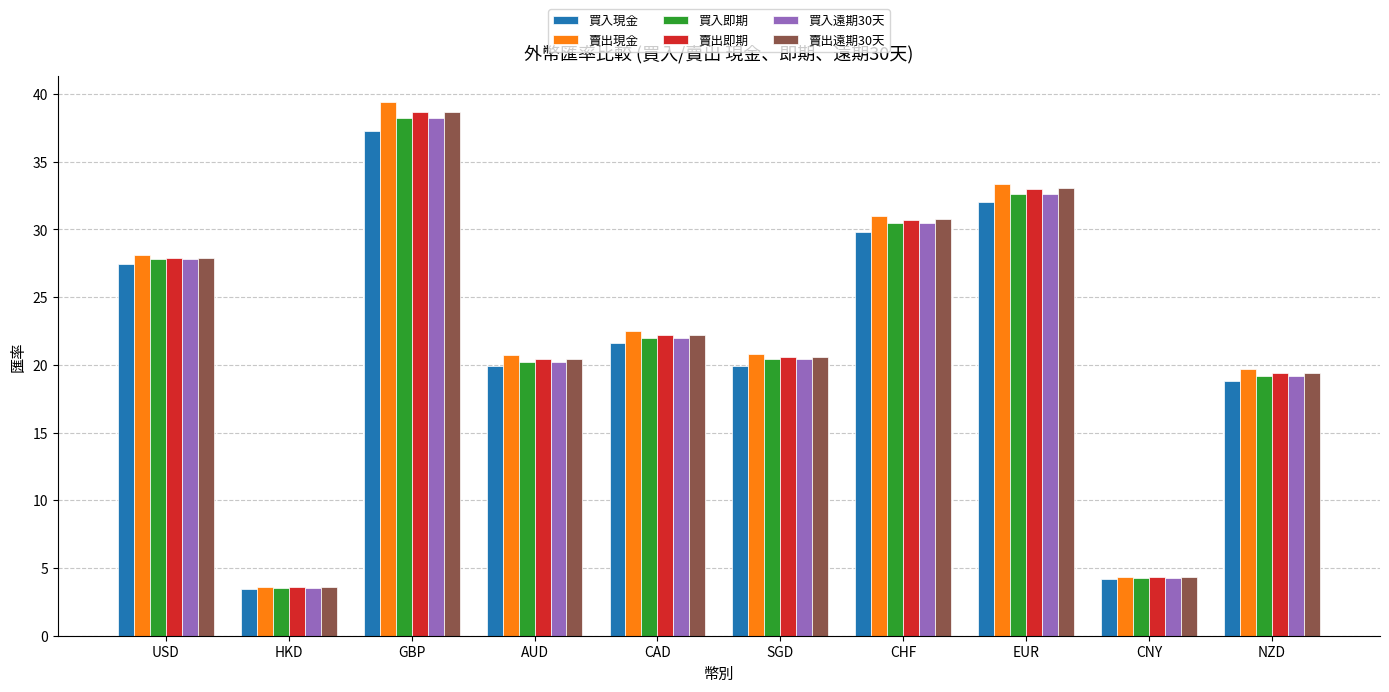

Which series has the largest range (max minus min)?

賣出現金